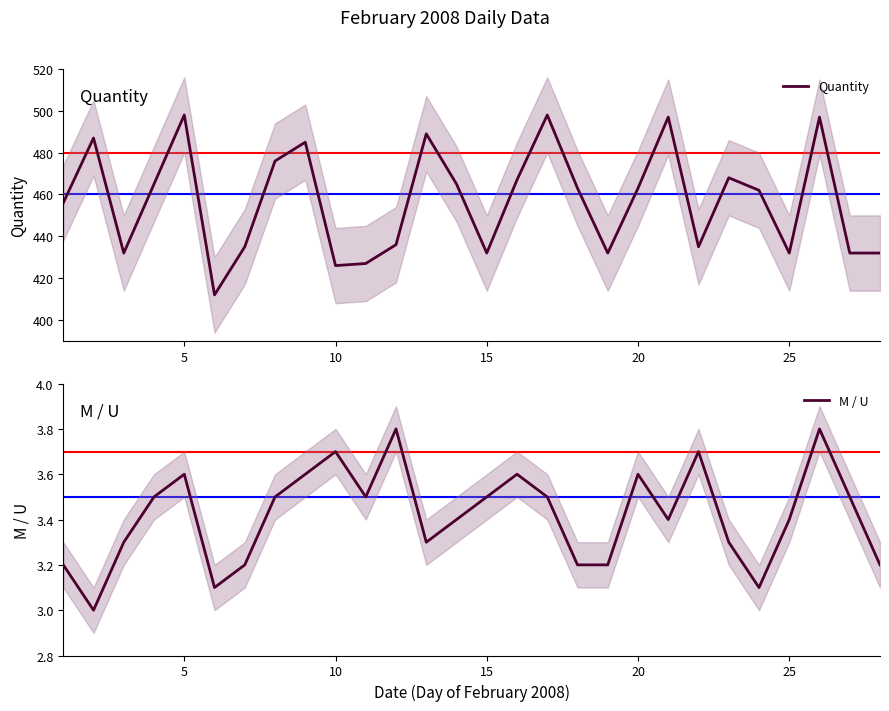

The value of Quantity at 5 is 498. True or false?

True